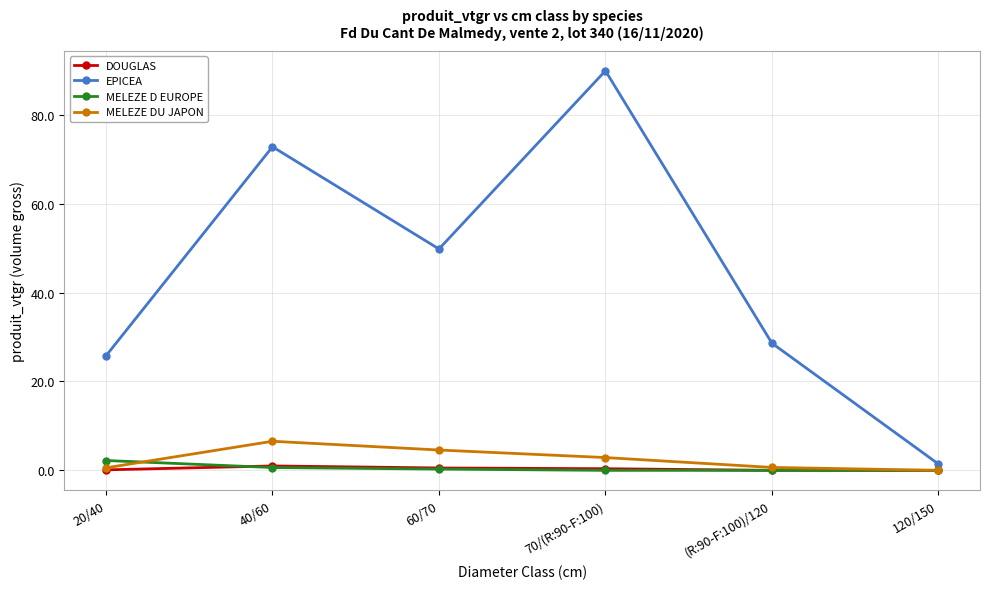

What is the label of the 3rd point from the right?

70/(R:90-F:100)